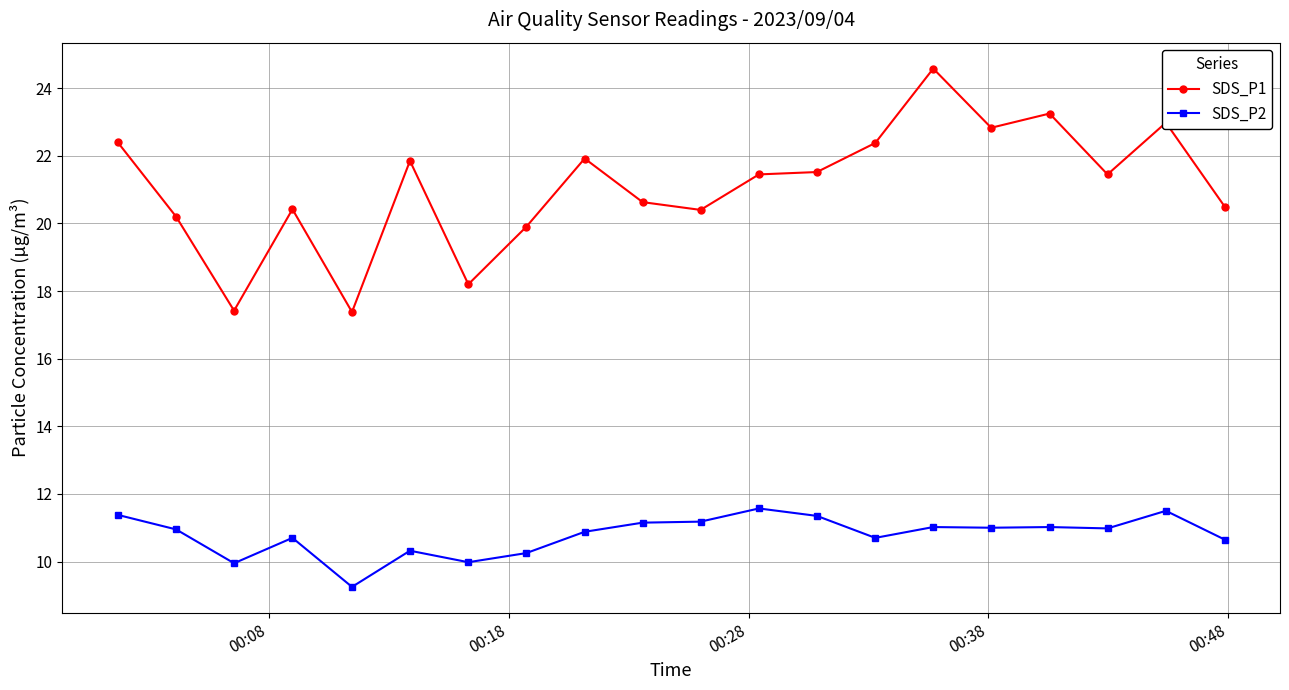

What is the difference between the maximum and minimum values in the SDS_P2 series?

2.3